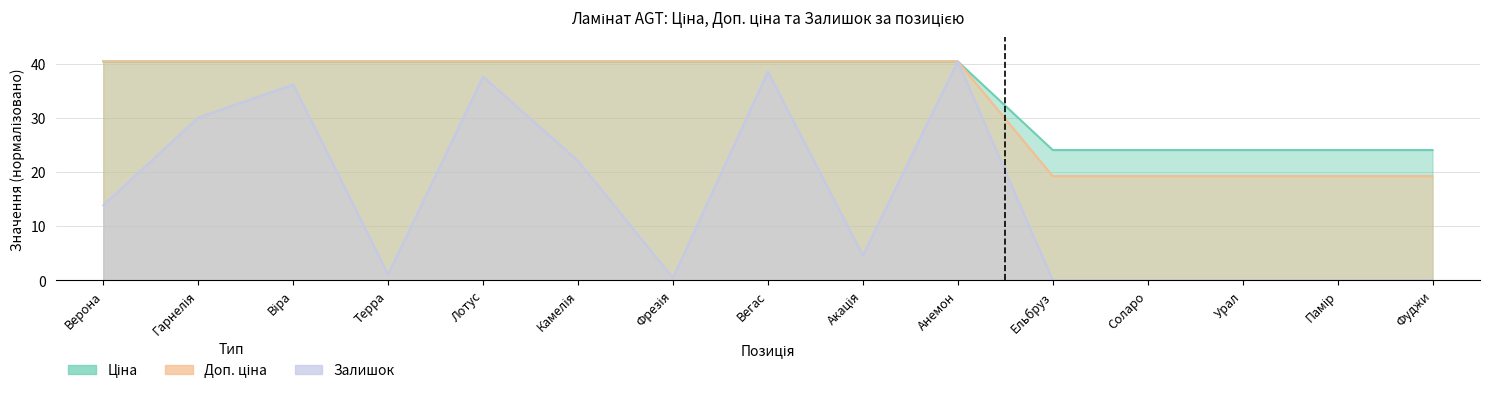

Which has a higher value, Камелія or Лотус?

Камелія